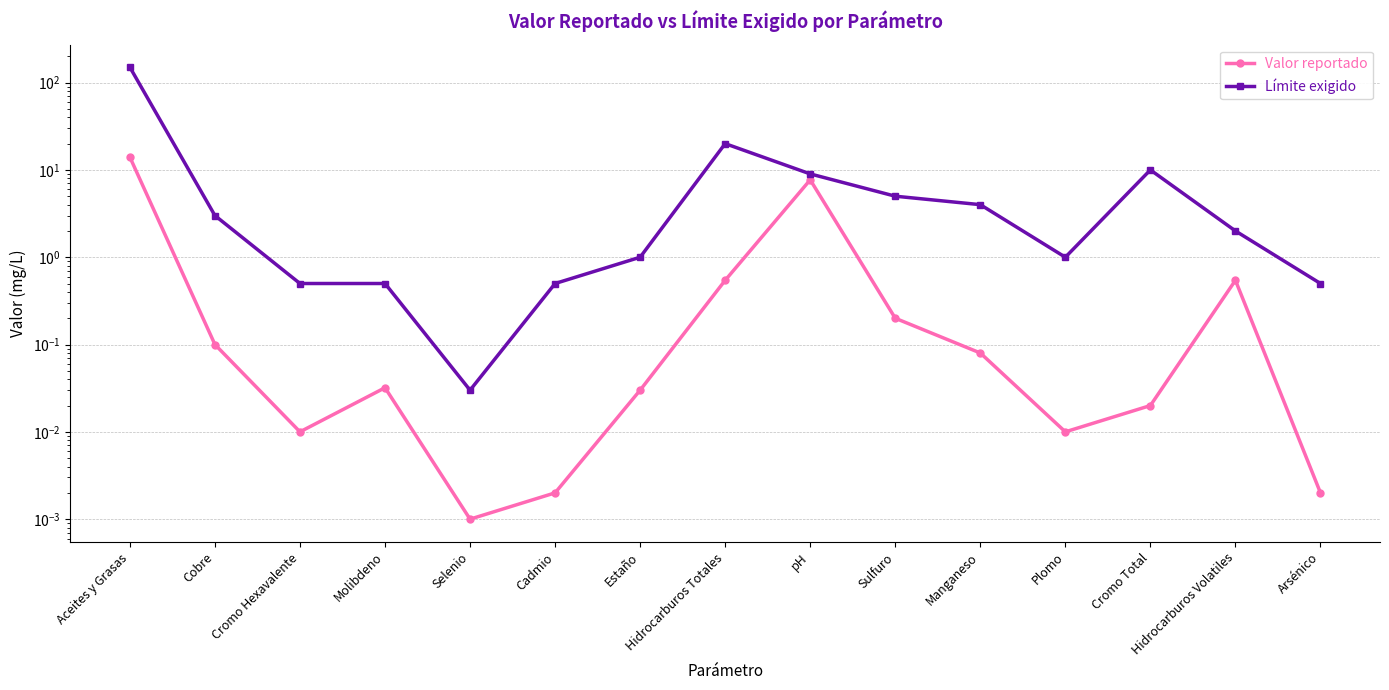

What position from the left is pH?

9